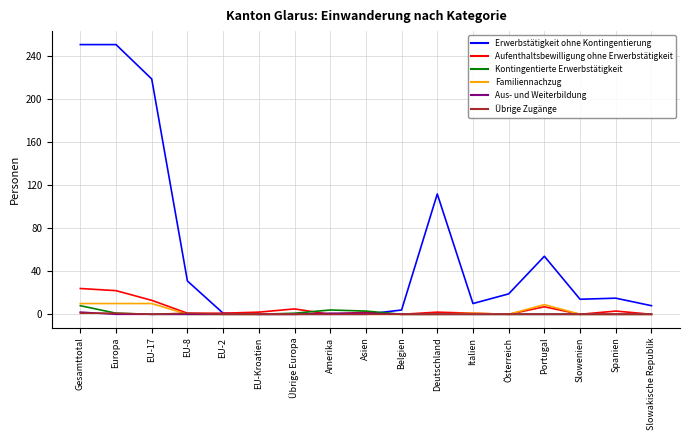

Where do Familiennachzug and Übrige Zugänge first cross each other?

EU-17 and EU-8